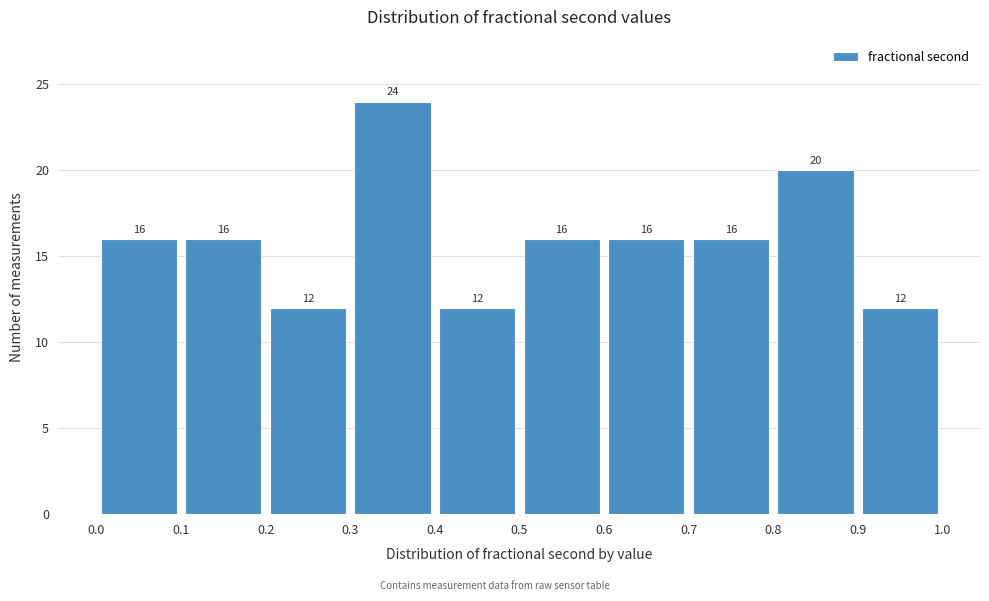

Which range on the x-axis has the tallest bar?

0.3 to 0.4